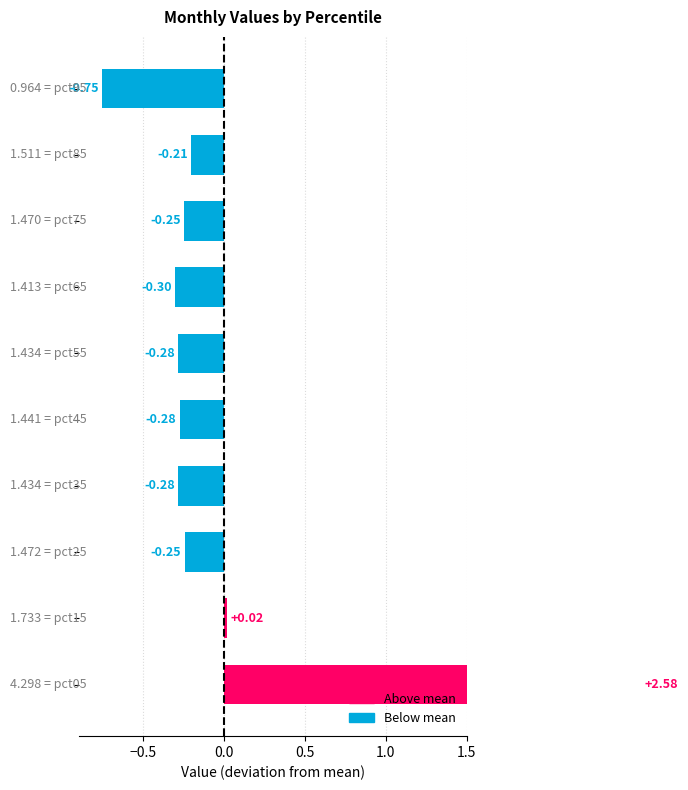

At which label is Feb closest to 3?

pct15